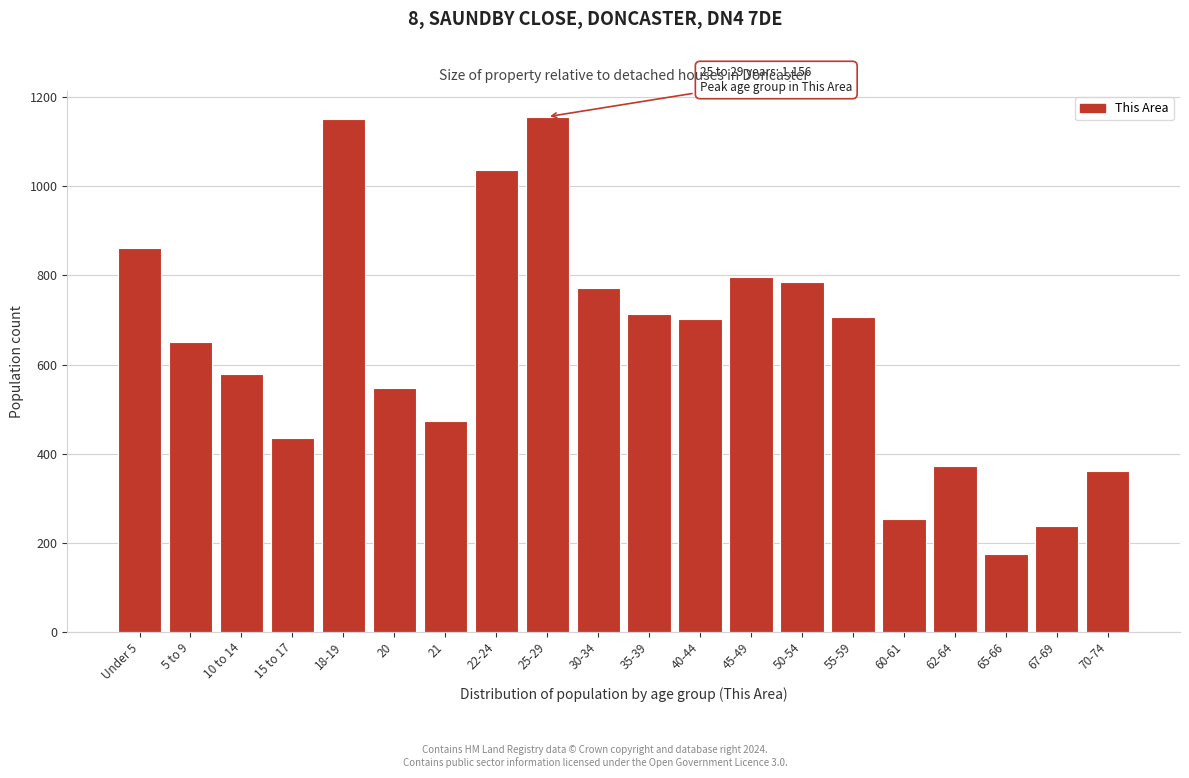

What is the label of the 19th bar from the right?

5 to 9